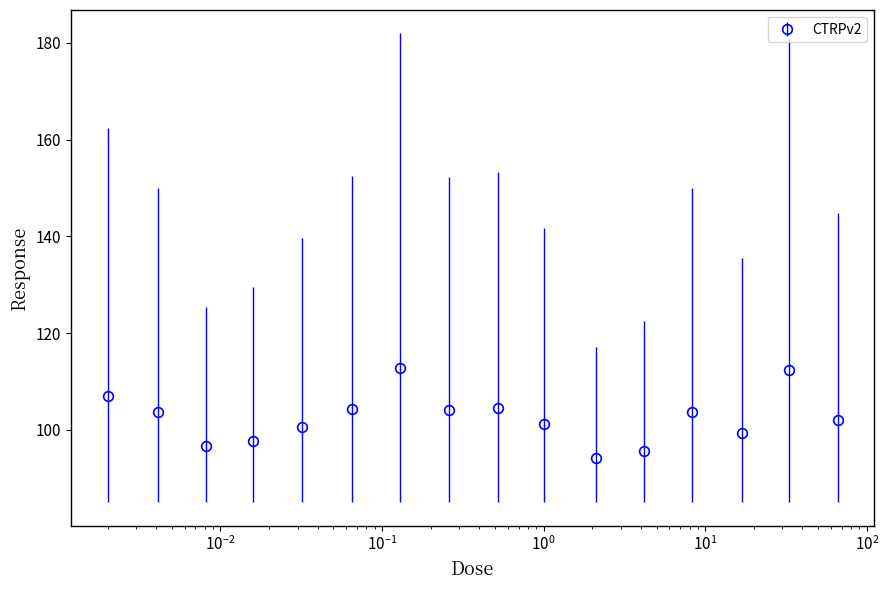

What is the minimum value shown in the chart?

94.2